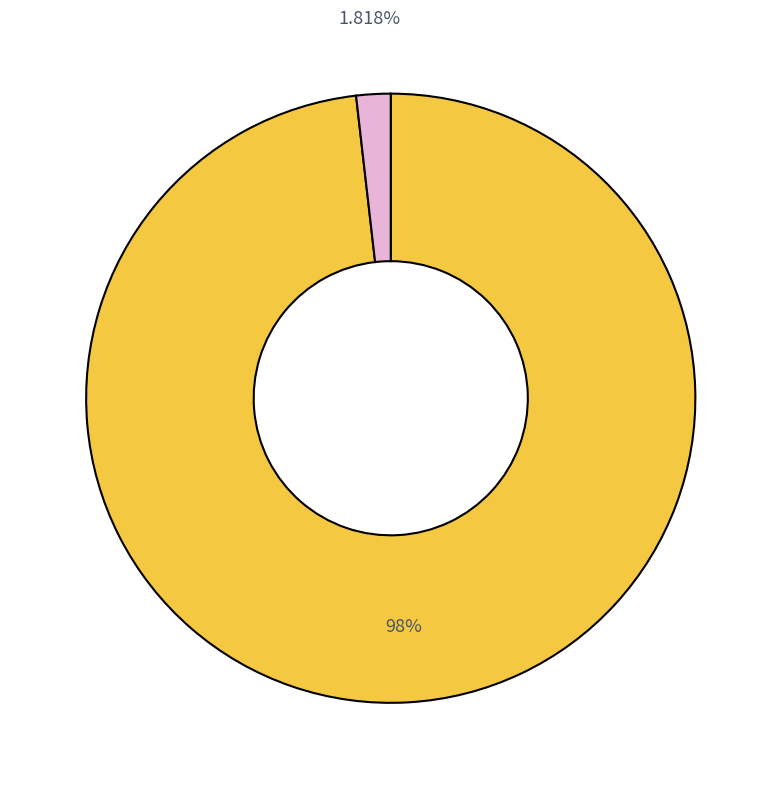

Is there a majority slice in this chart?

Yes